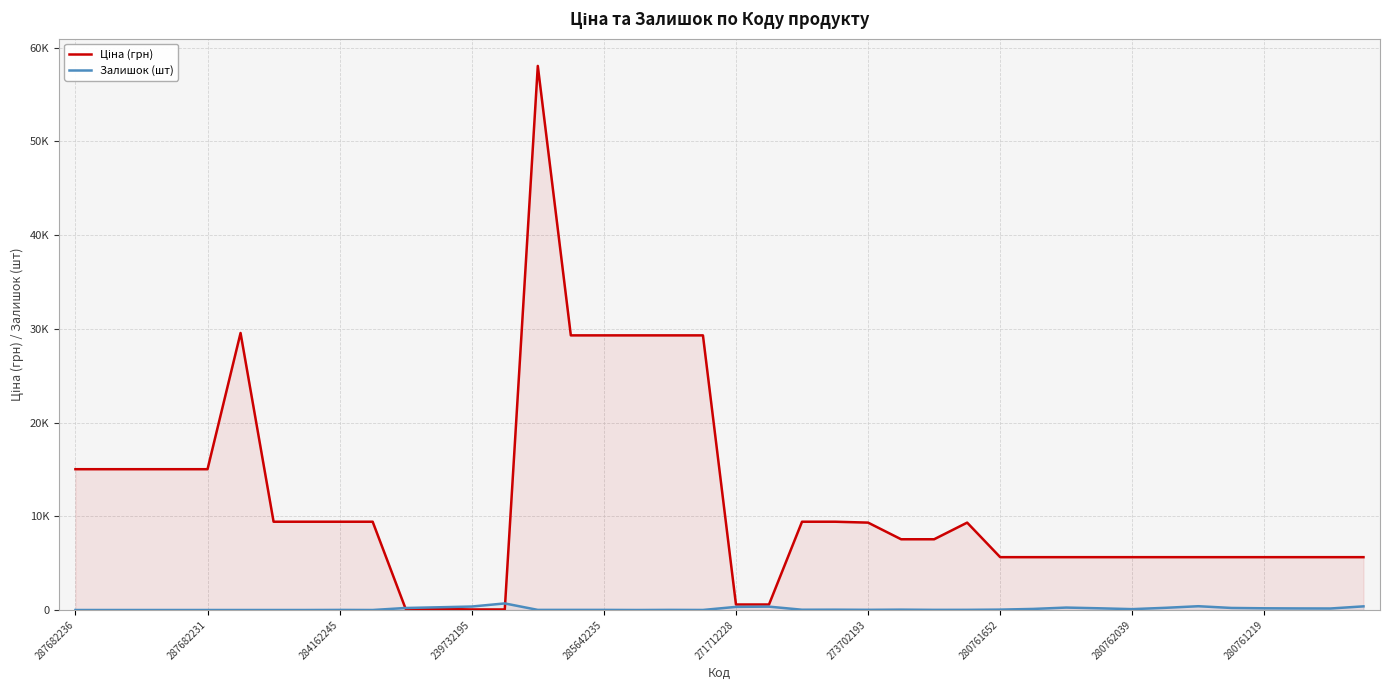

At which category is the sum across all series the highest?

14